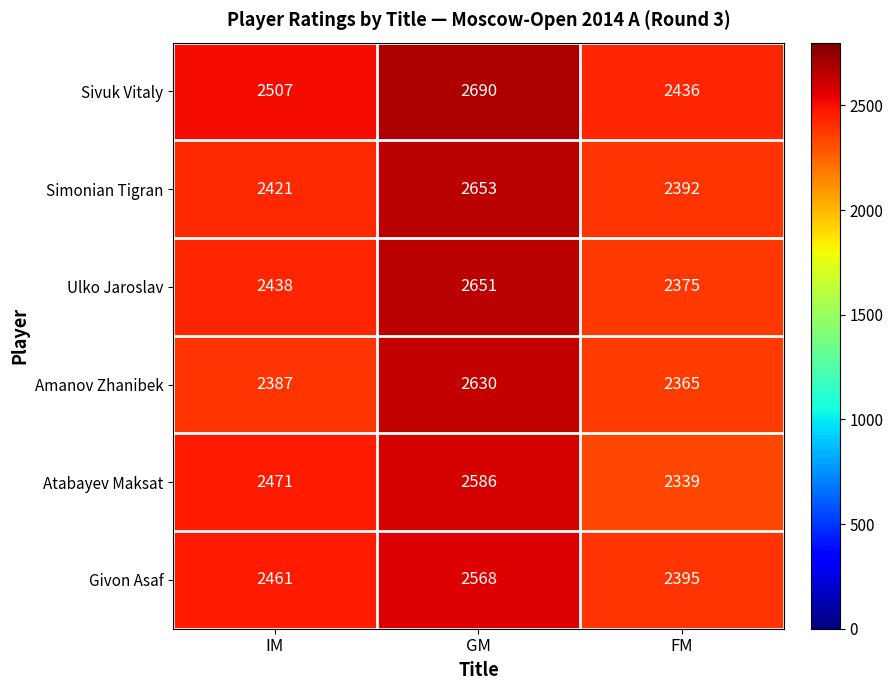

What is the maximum value shown in the chart?

2690